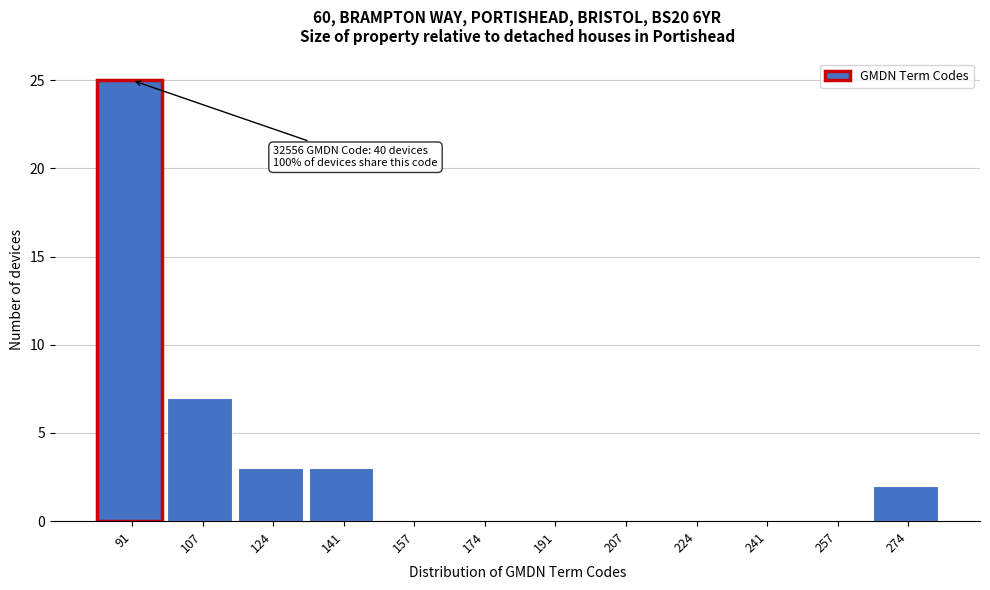

Reading left to right, list all the values displayed in this chart.

91=25	107=7	124=3	141=3	157=0	174=0	191=0	207=0	224=0	241=0	257=0	274=2